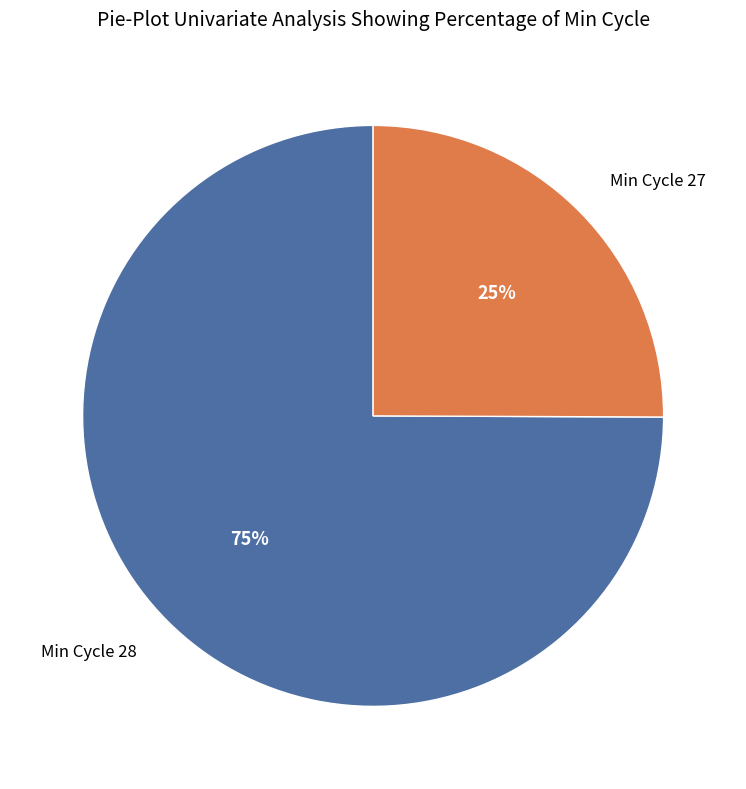

Does any single category account for the majority?

Yes